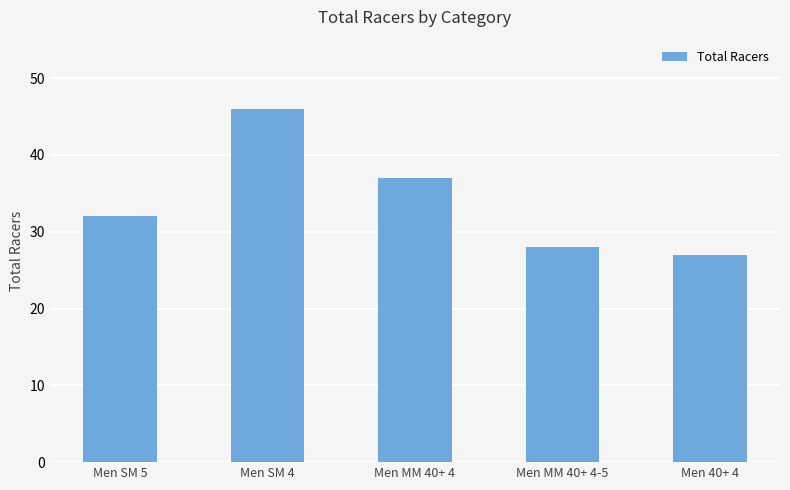

What is the difference between the maximum and minimum values?

19